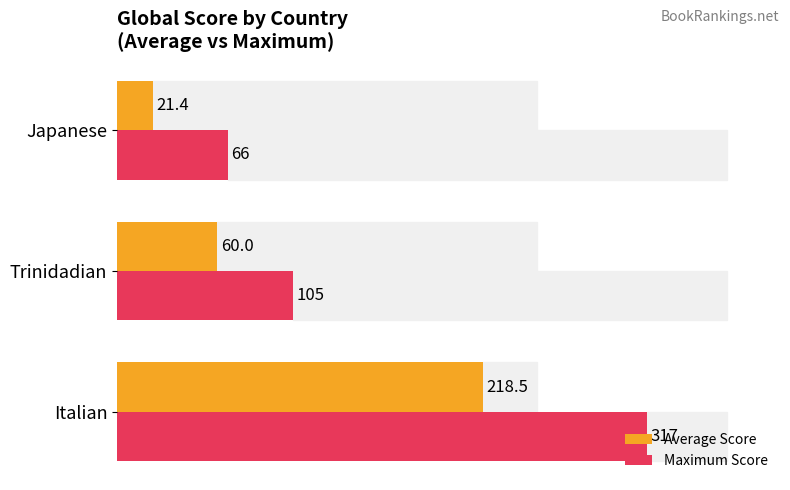

Which series has the largest total across all categories?

Maximum Score